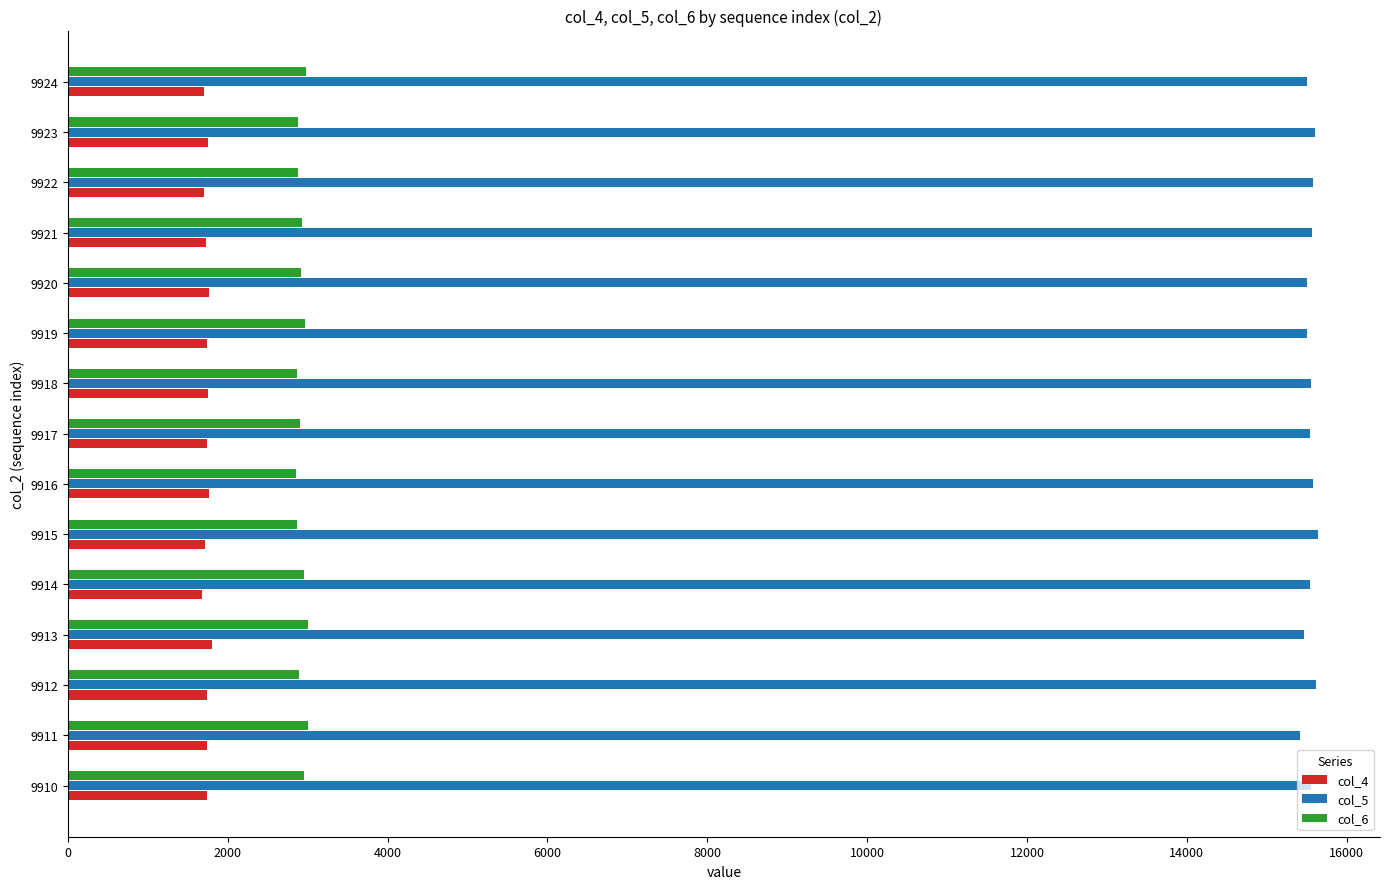

True or false: col_4 has a value of 1707 at 9922.

True